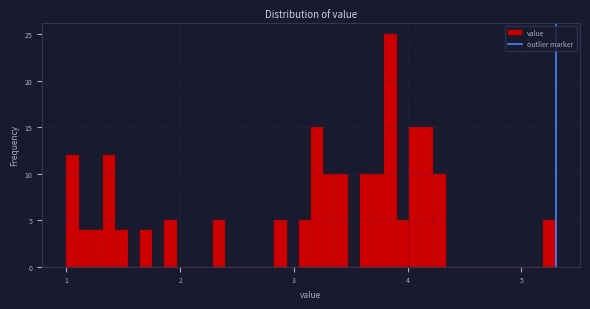

Read against the x-axis, roughly where is the centre of the tallest bar?

3.8